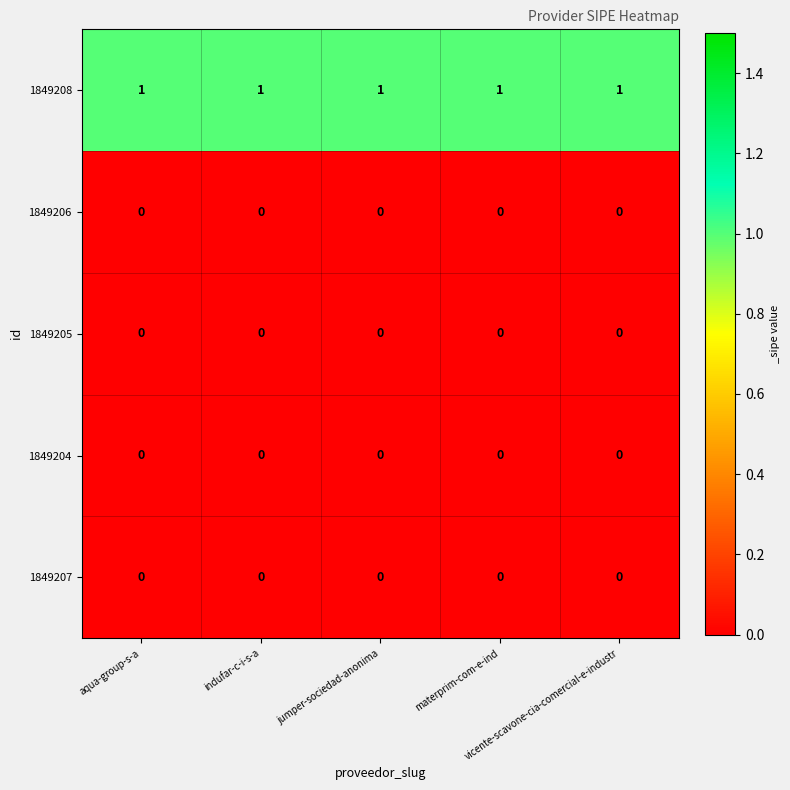

What is the maximum value shown in the chart?

1